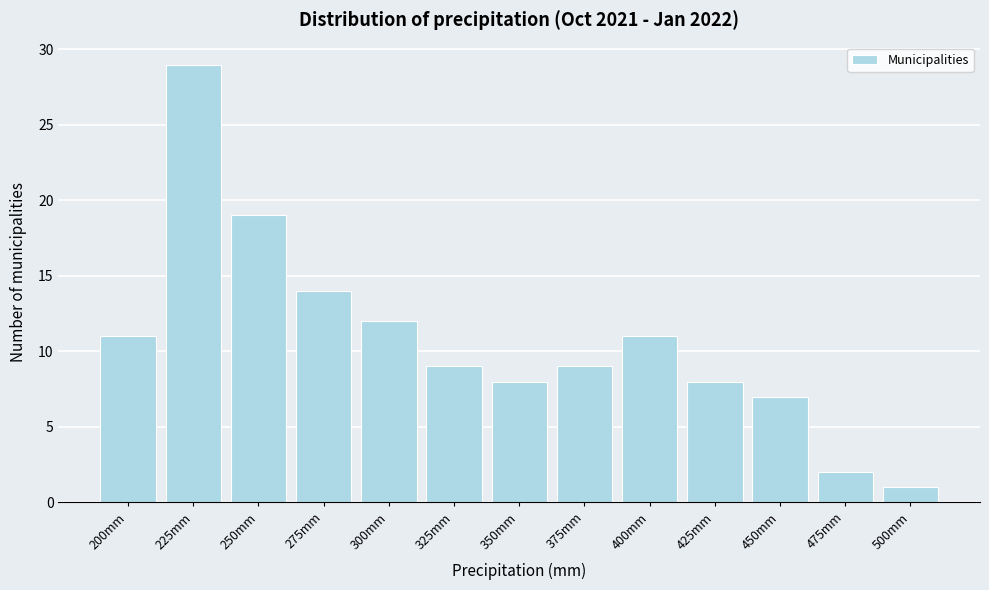

Reading left to right, transcribe all the data shown in this chart.

200mm=11	225mm=29	250mm=19	275mm=14	300mm=12	325mm=9	350mm=8	375mm=9	400mm=11	425mm=8	450mm=7	475mm=2	500mm=1